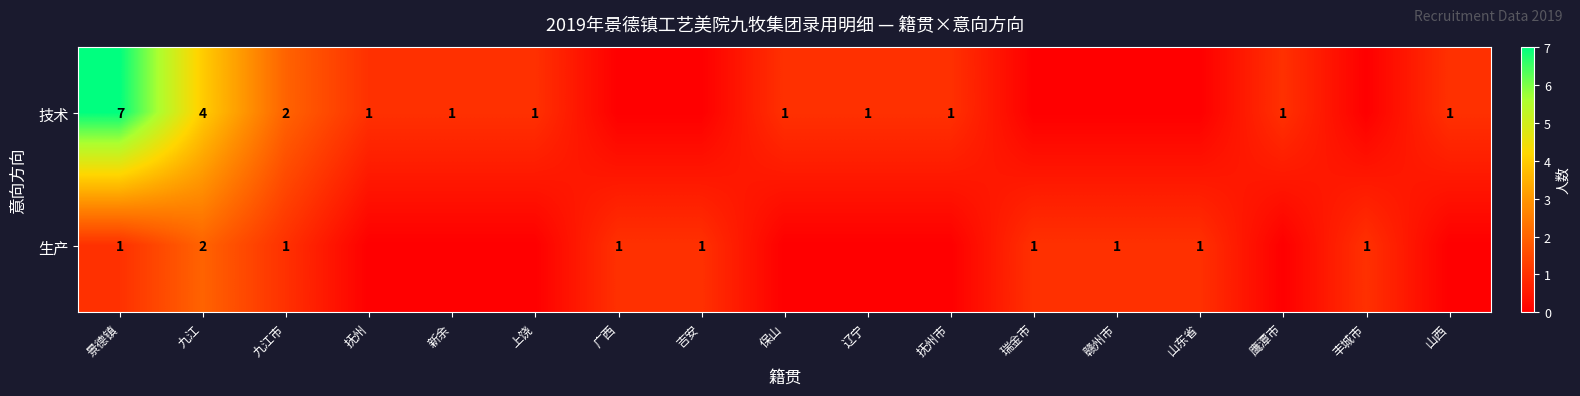

At how many categories does at least one series exceed 0?

17